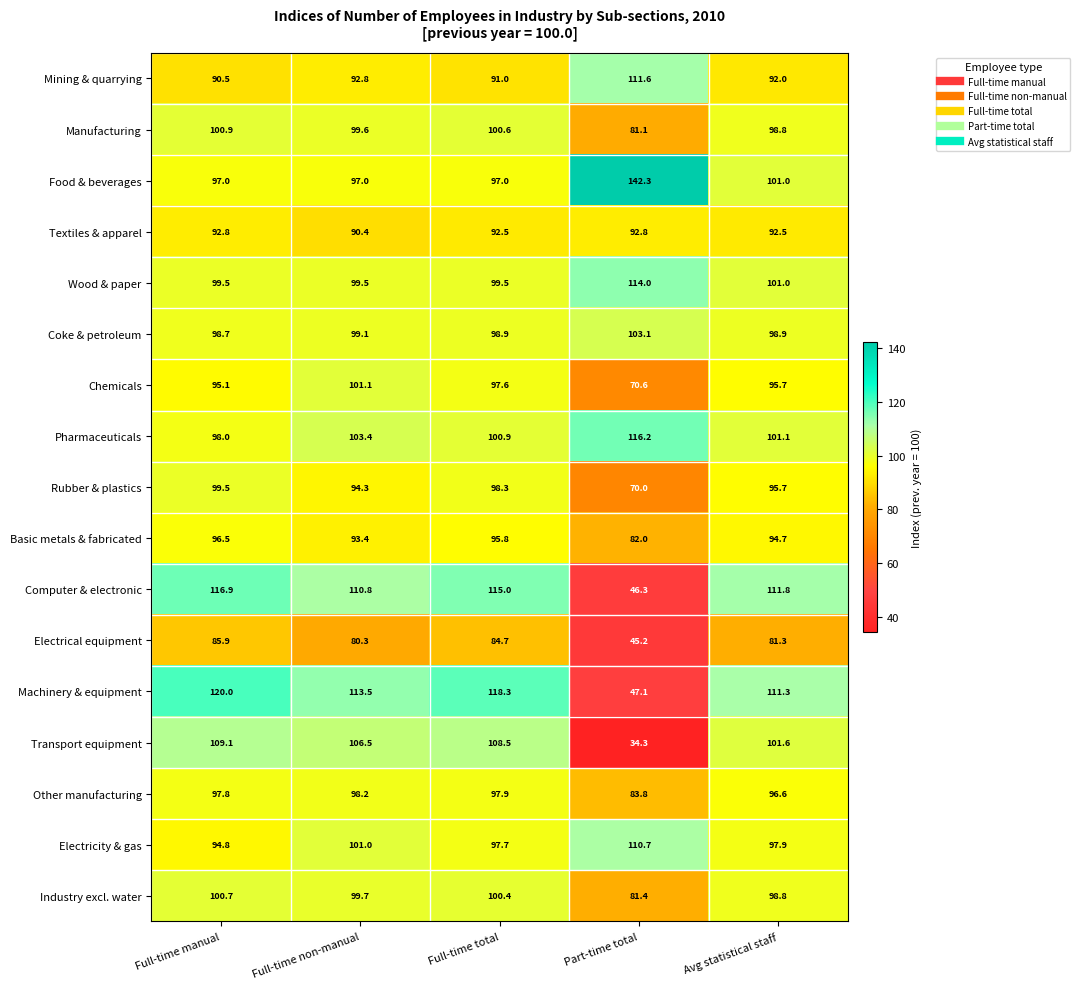

Is it true that Mining & quarrying equals 146.4 at Full-time non-manual?

False